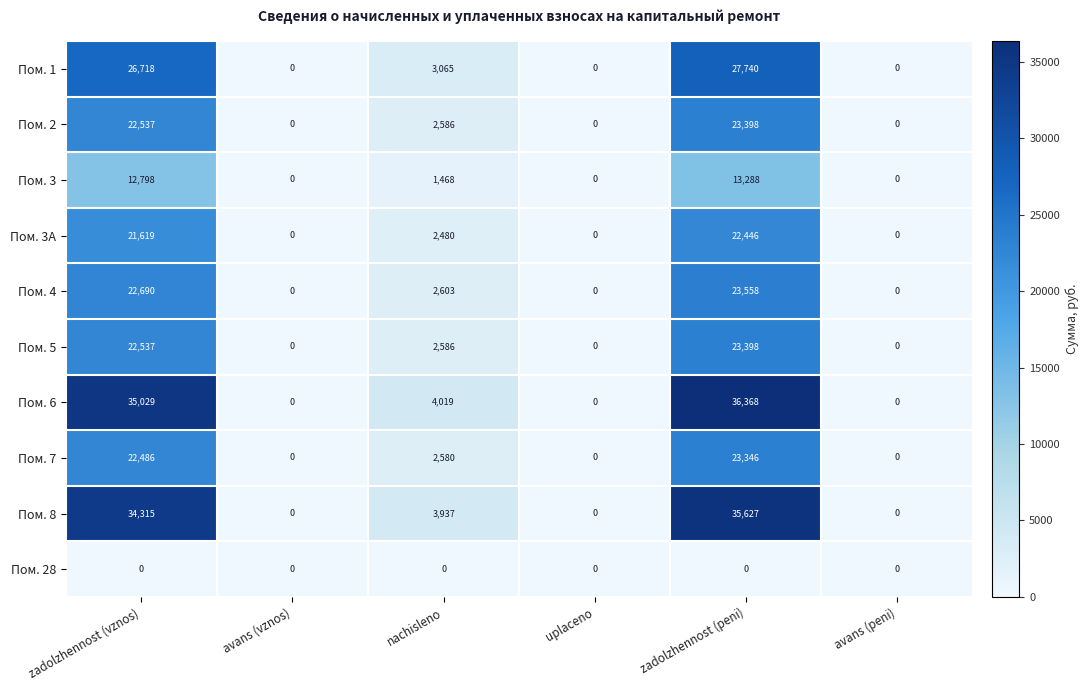

At which category is the sum across all series the highest?

zadolzhennost (peni)